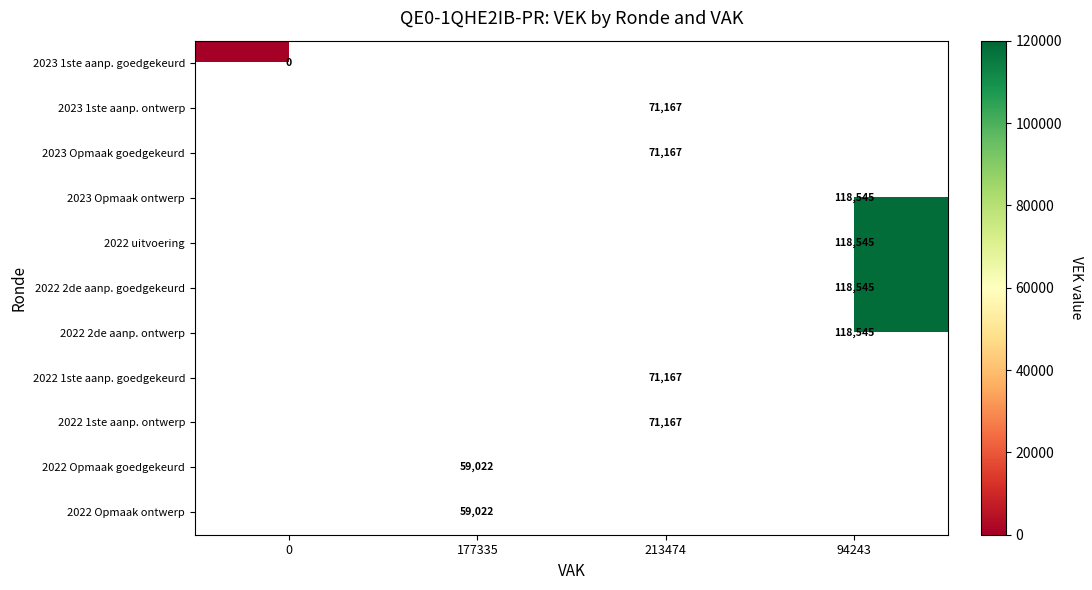

The value of 2023 Opmaak ontwerp at 94243 is 34027. True or false?

False